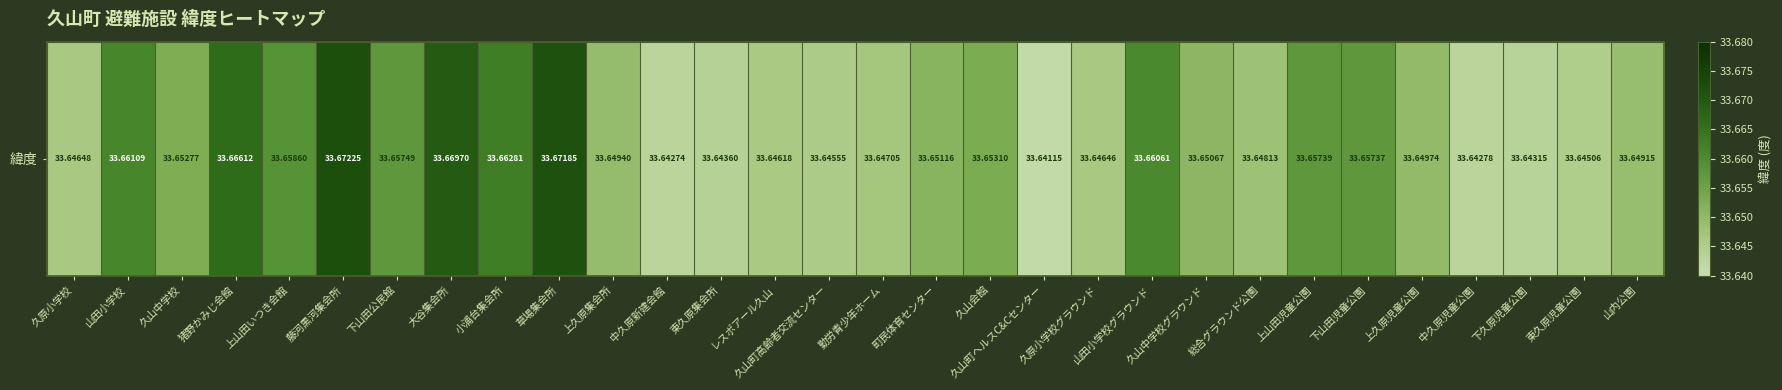

Is it true that the value at 山田小学校グラウンド is 33.7?

True